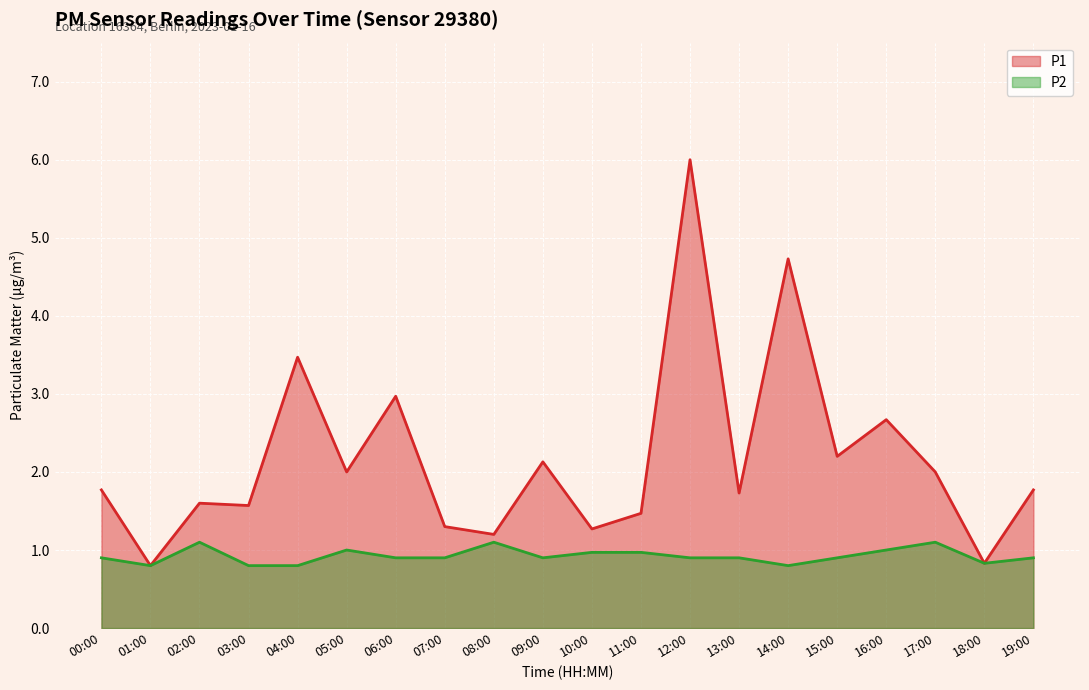

What are all the series names shown in the legend?

P1, P2